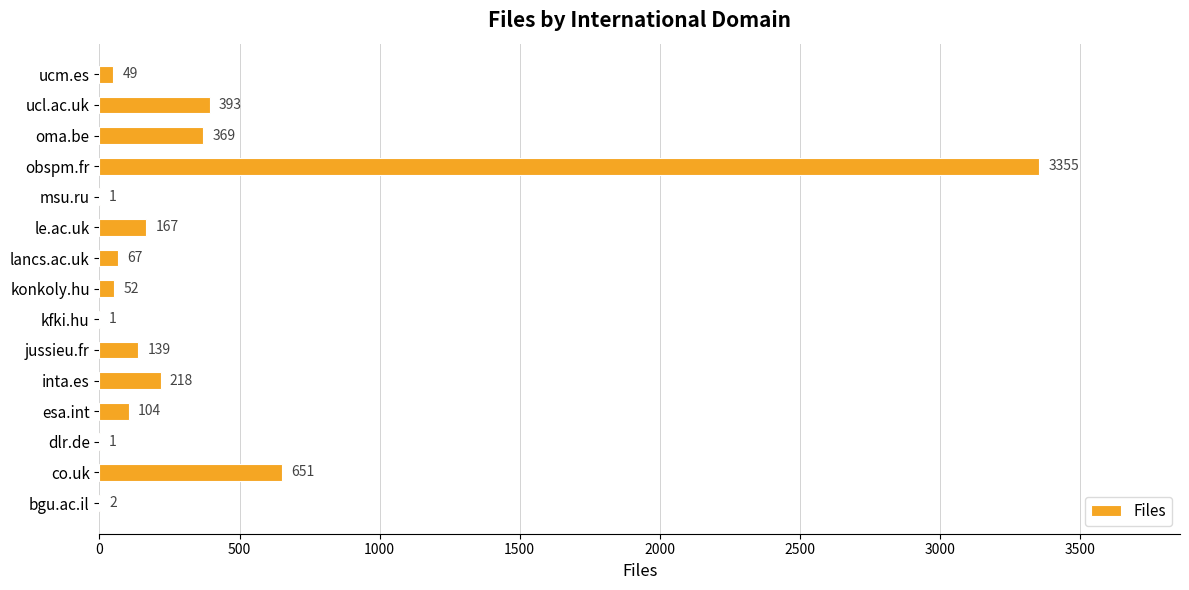

What is the change in value from msu.ru to oma.be?

+368